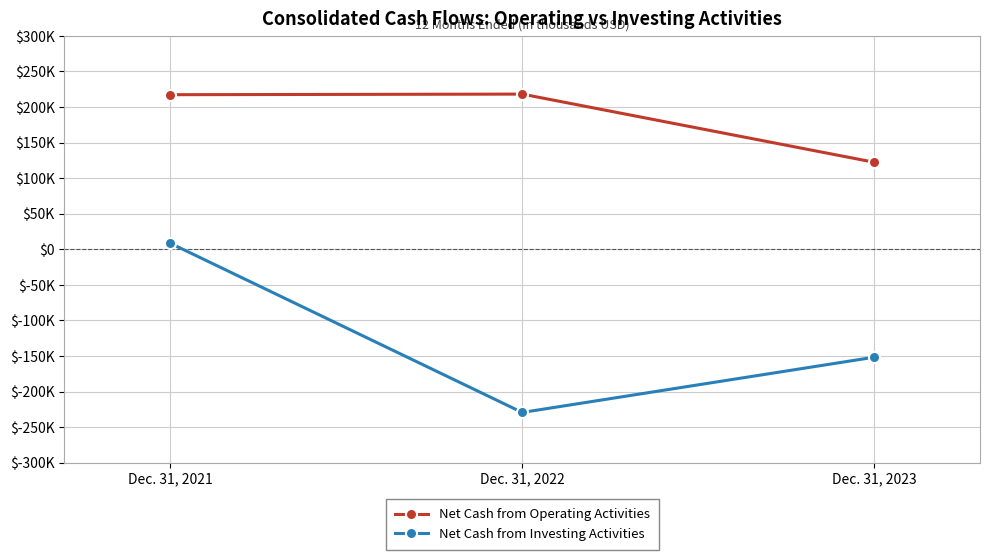

What are all the series names shown in the legend?

Net Cash from Operating Activities, Net Cash from Investing Activities